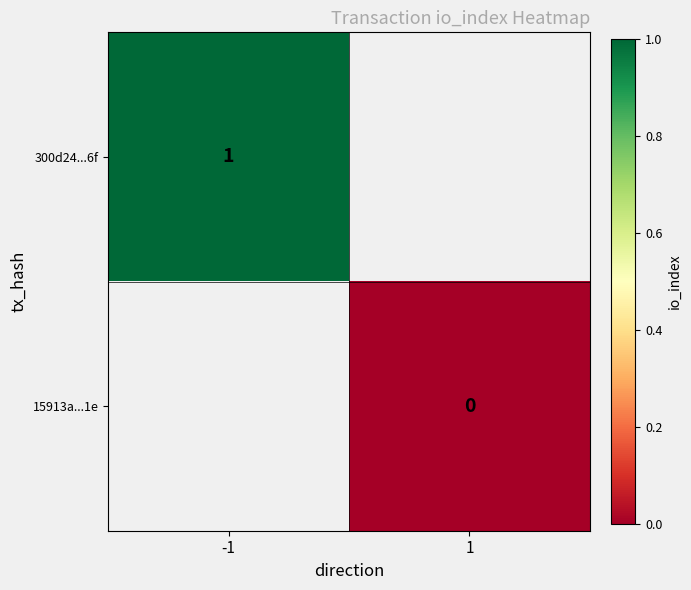

The 300d24...6f series shows 1 at -1. True or false?

True